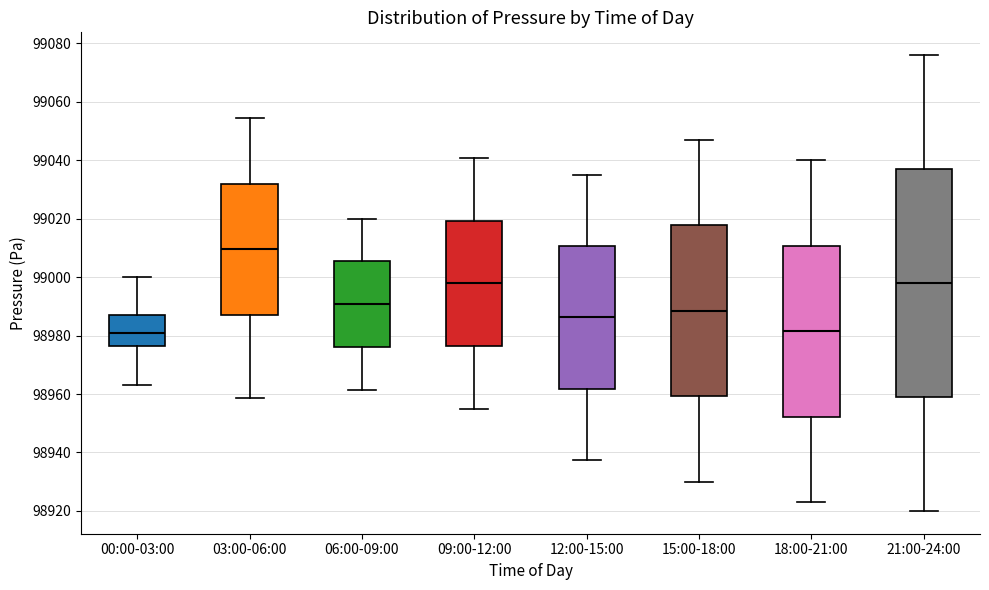

Where does the upper whisker of the box for 12:00-15:00 end on the y-axis? The values are not printed on the chart, so give them approximately, as read against the axis.

99036